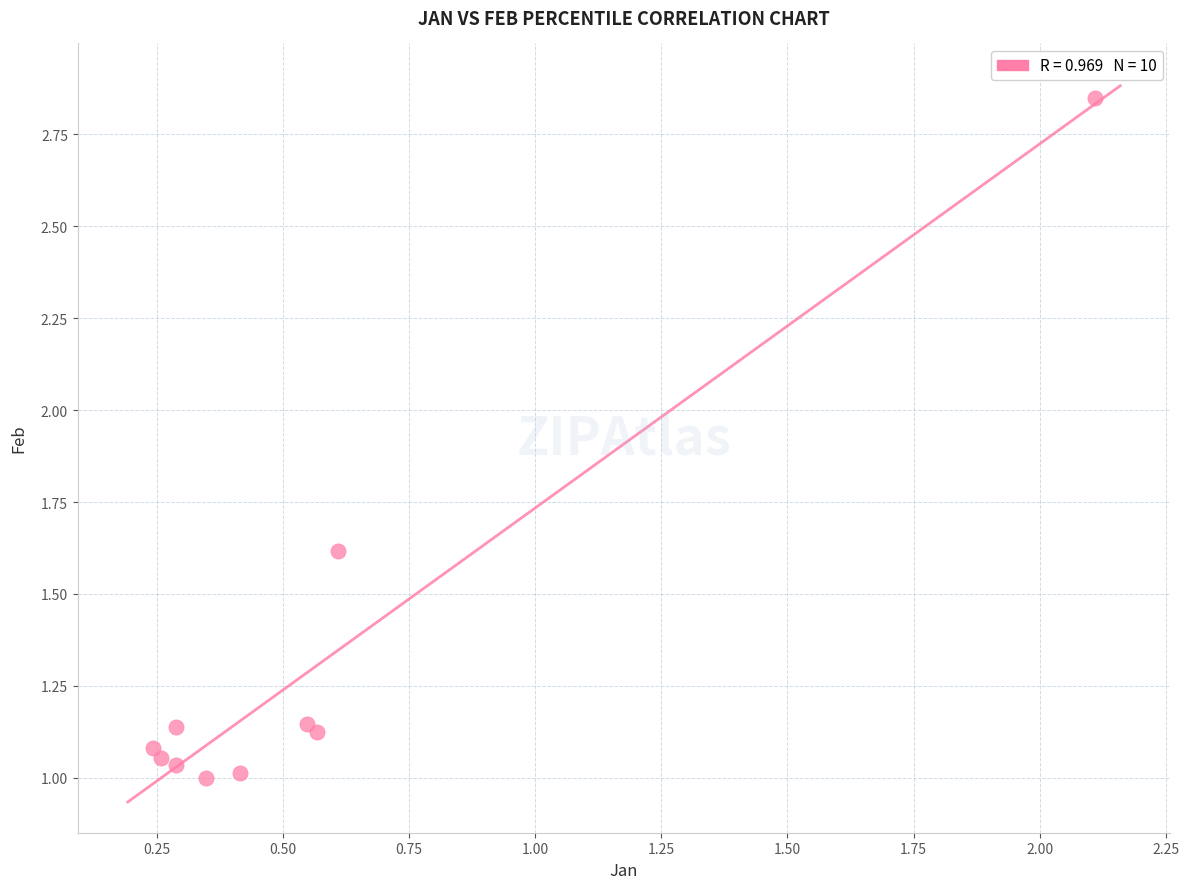

What is the range of Y values (max minus min)?

1.9